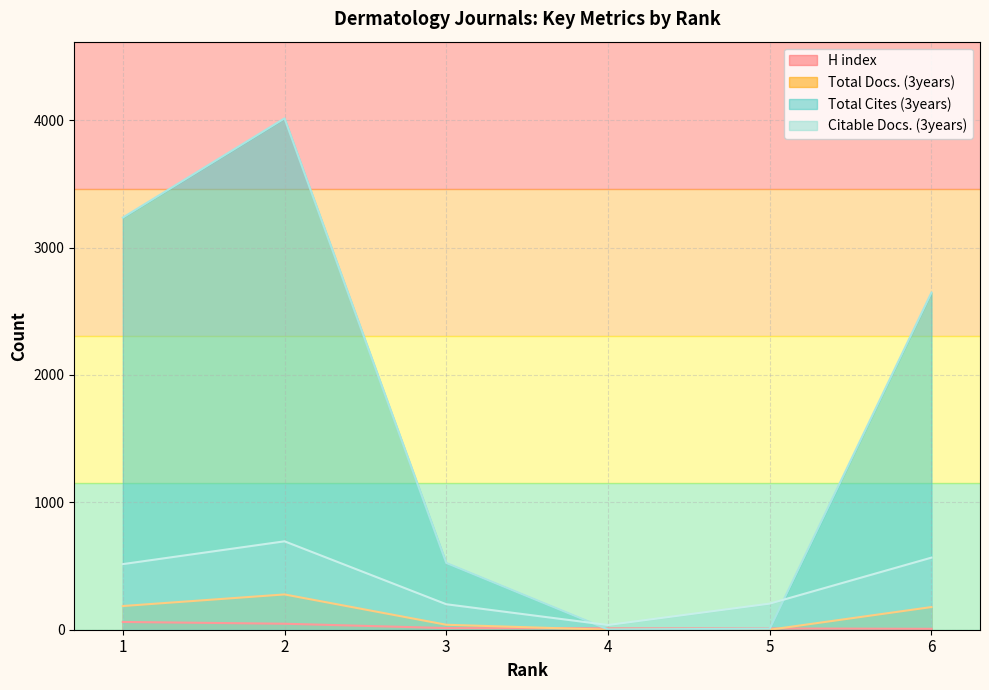

Where does the Total Docs. (3years) series first go above 178?

1